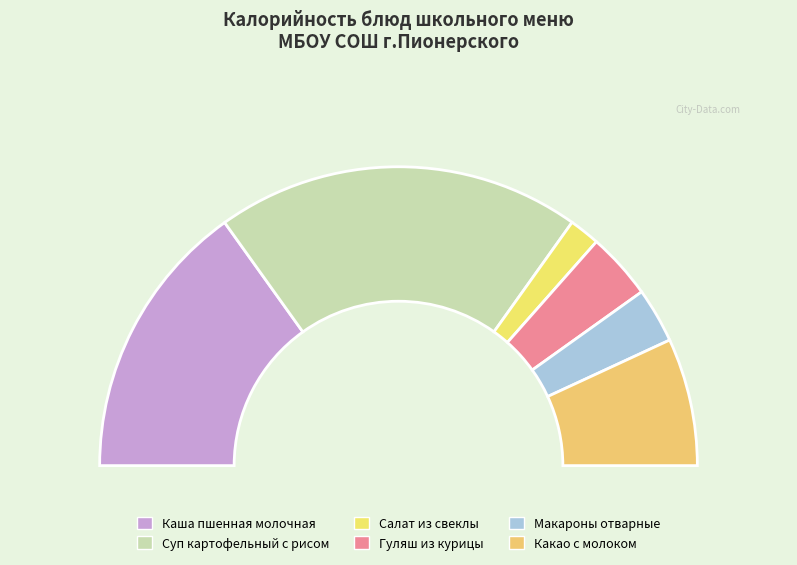

Rank the categories by value from highest to lowest.

Суп картофельный с рисом, Каша пшенная молочная, Какао с молоком, Гуляш из курицы, Макароны отварные, Салат из свеклы